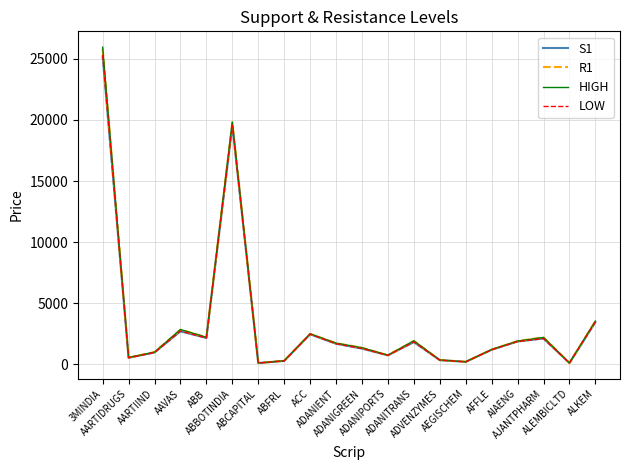

What is the spread (max minus min) of values at ACC?

38.7